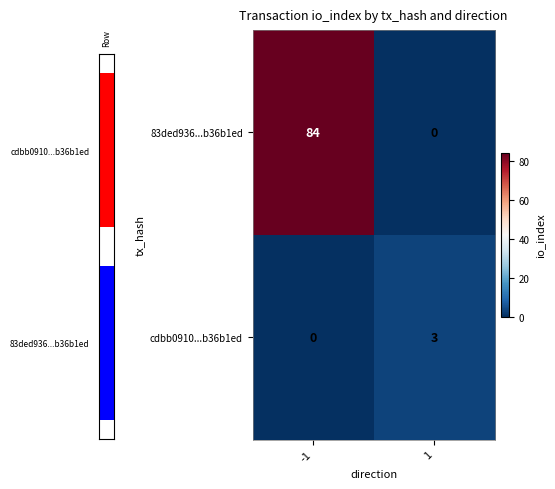

What is the sum of the cdbb0910...b36b1ed values at -1 and 1?

3